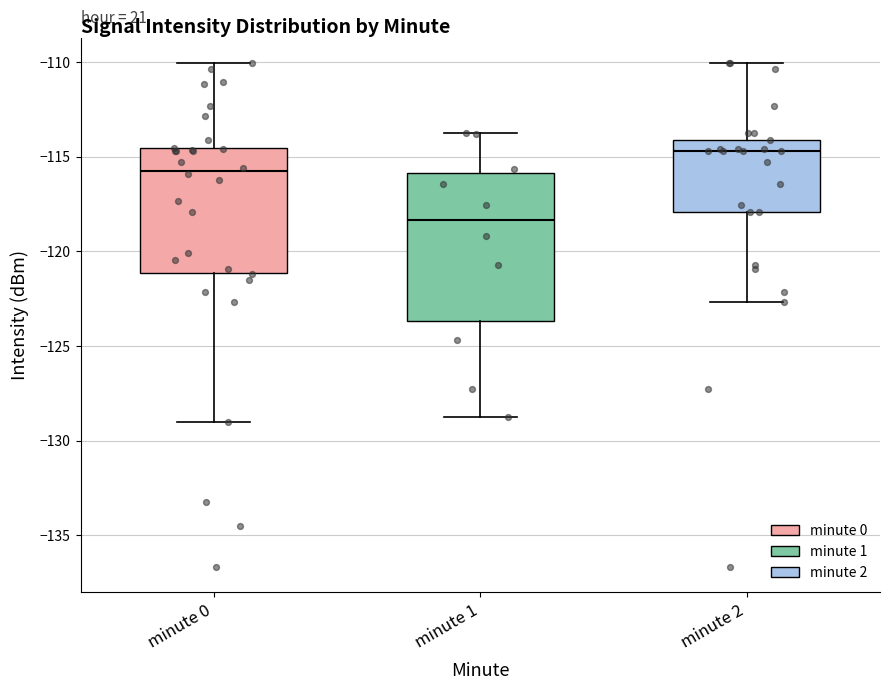

Reading left to right, transcribe this box plot: for each box, give where its median line is, the range the box spans, and where its two whiskers end, as read against the y-axis. The values are not printed on the chart, so give them approximately, as read against the axis.

minute 0: median -116.0, box -121.0 to -114.5, whiskers -129.0 to -110.0
minute 1: median -118.5, box -123.5 to -116.0, whiskers -129.0 to -114.0
minute 2: median -114.5, box -118.0 to -114.0, whiskers -122.5 to -110.0